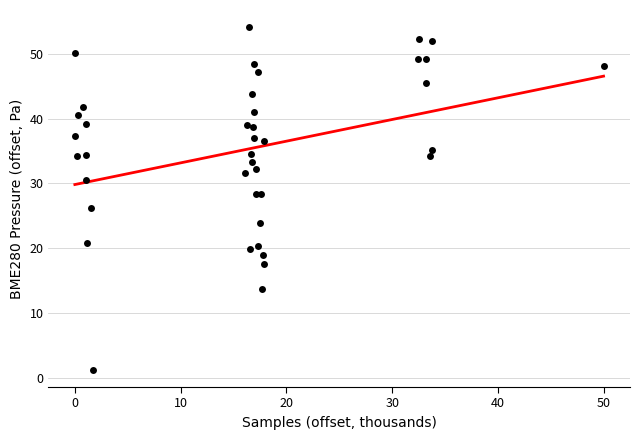

What is the range of X values (max minus min)?

50.0